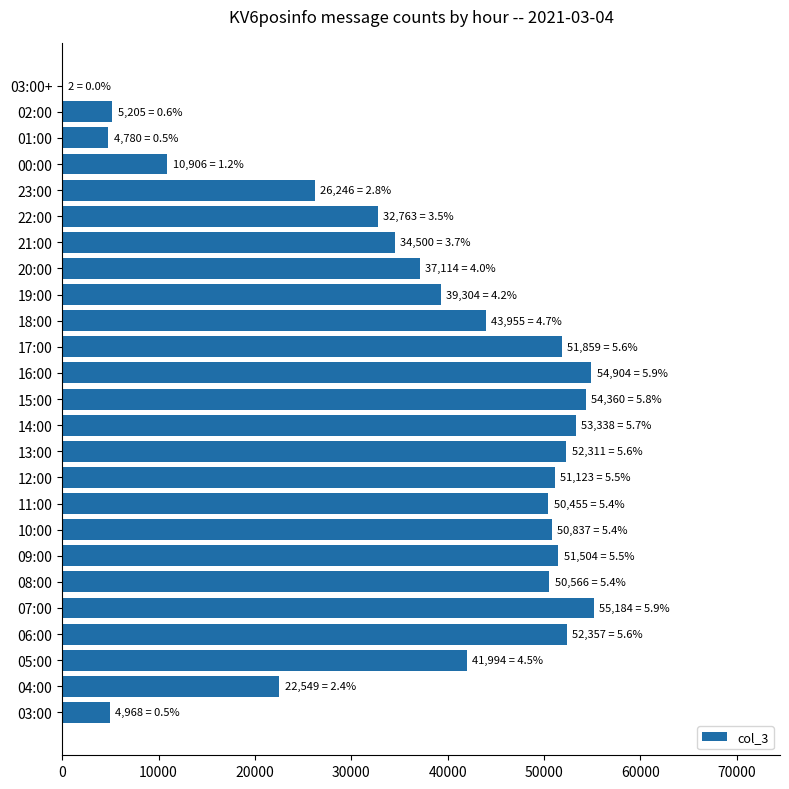

Are the bars horizontal?

Yes